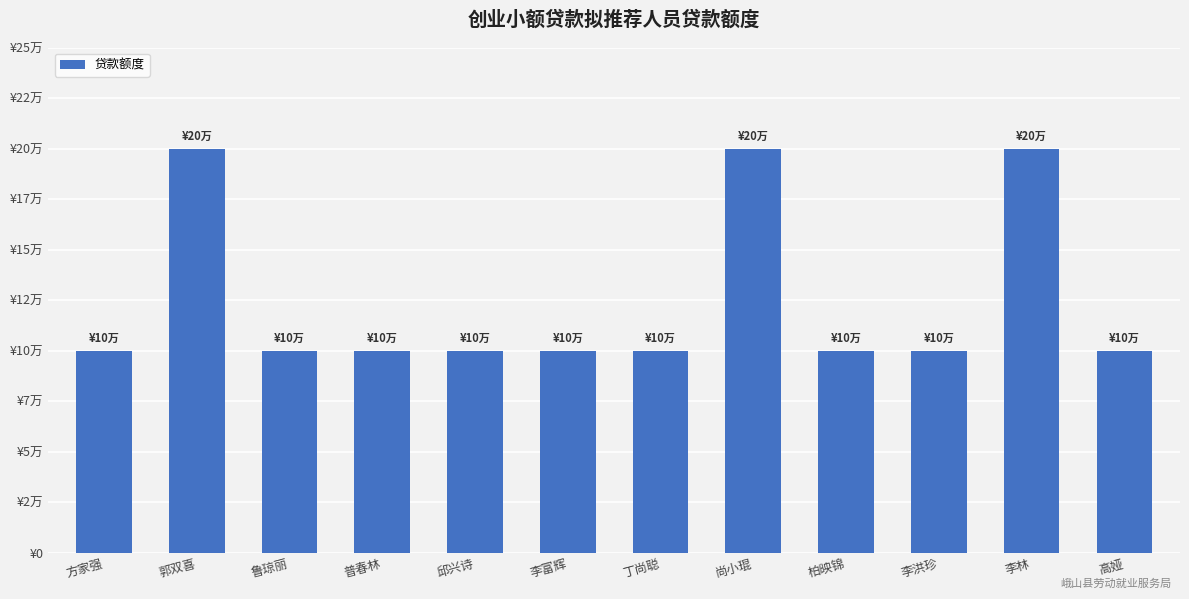

What is the average value?

125000